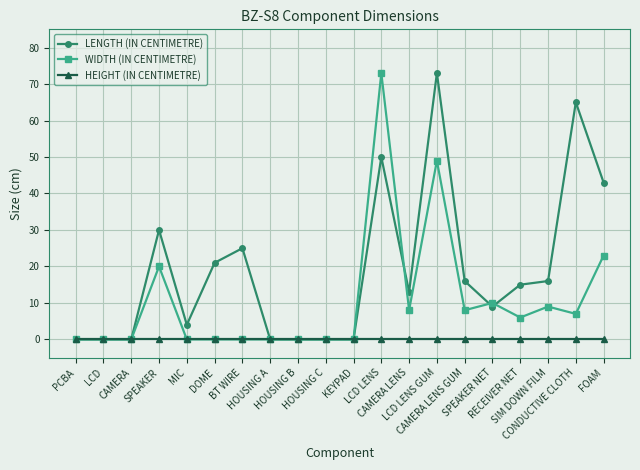

What is the label of the 14th point from the left?

LCD LENS GUM